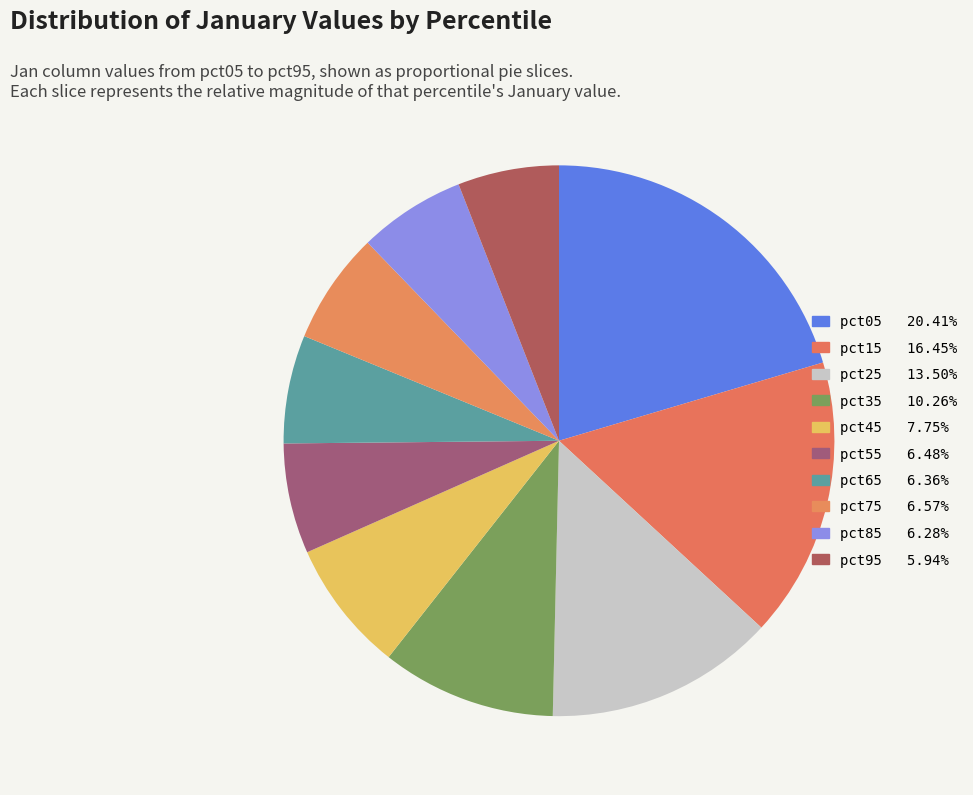

Combined, what portion of the pie is pct75 and pct35?

16.8%